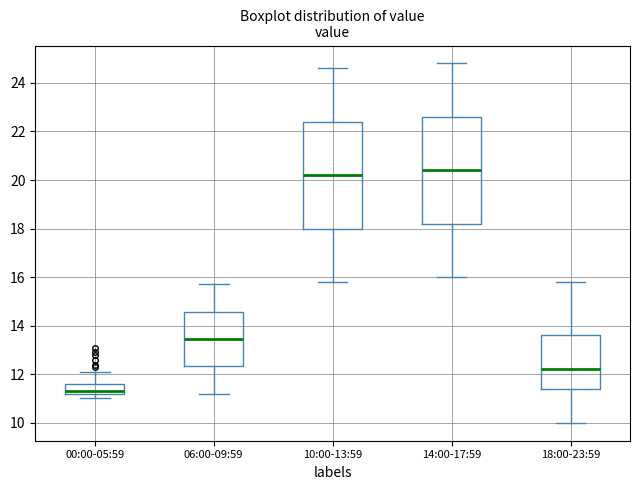

Which box has the lowest median line?

00:00-05:59